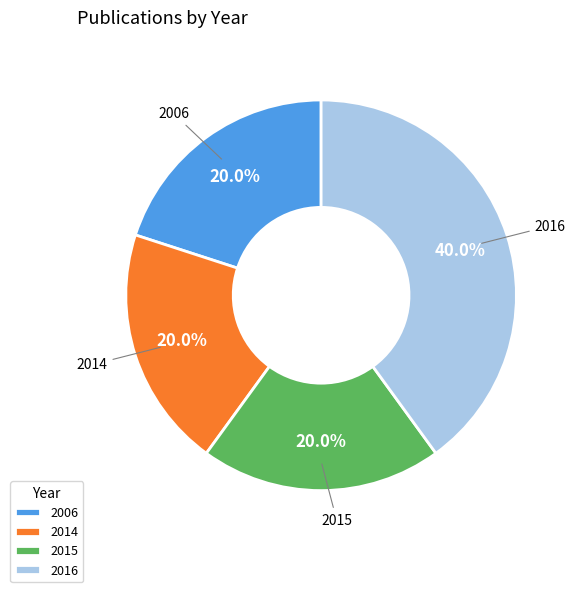

What is the ratio of the value at 2015 to the value at 2006?

1.0